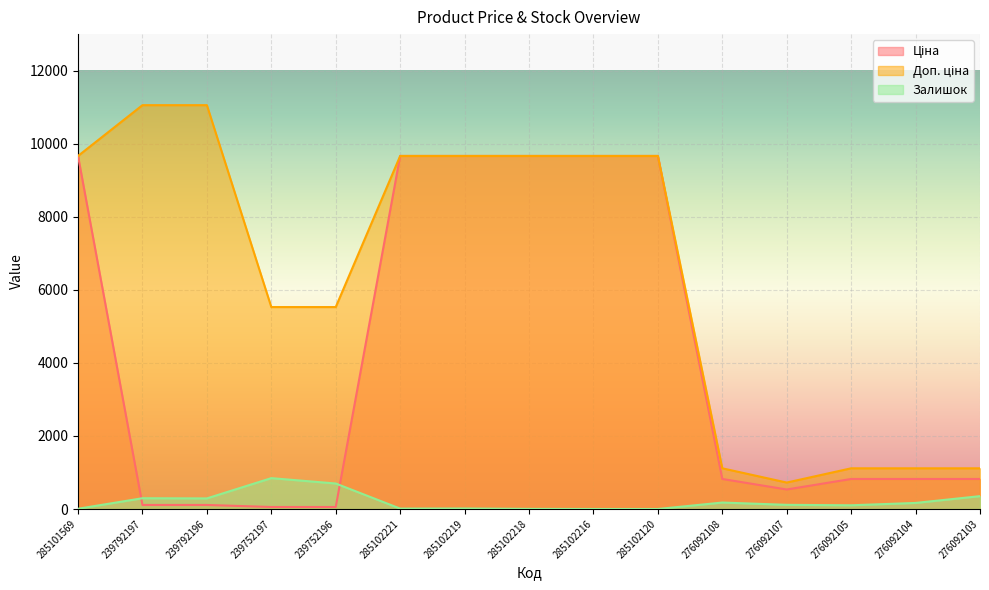

How many lines are shown in the chart?

3